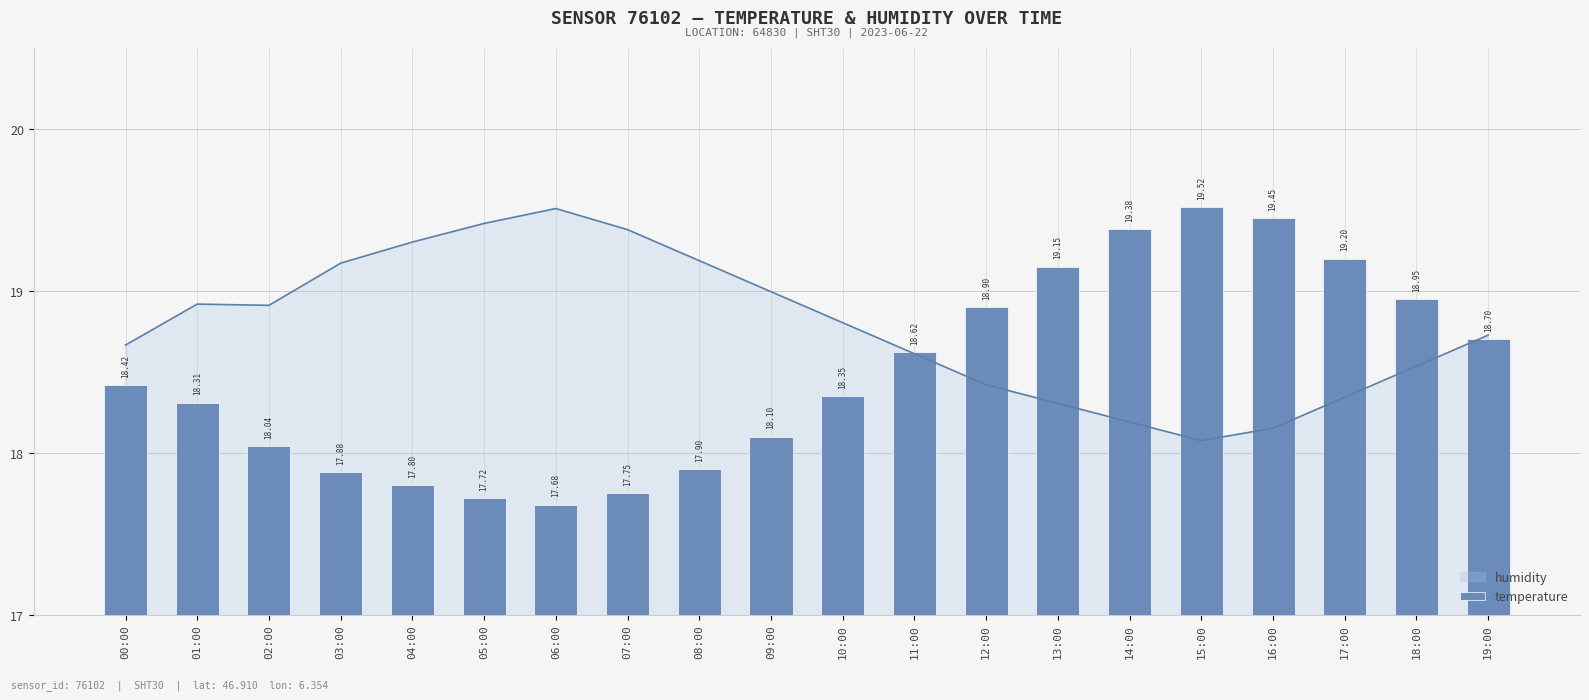

Are the bars grouped side by side (vs. stacked)?

No